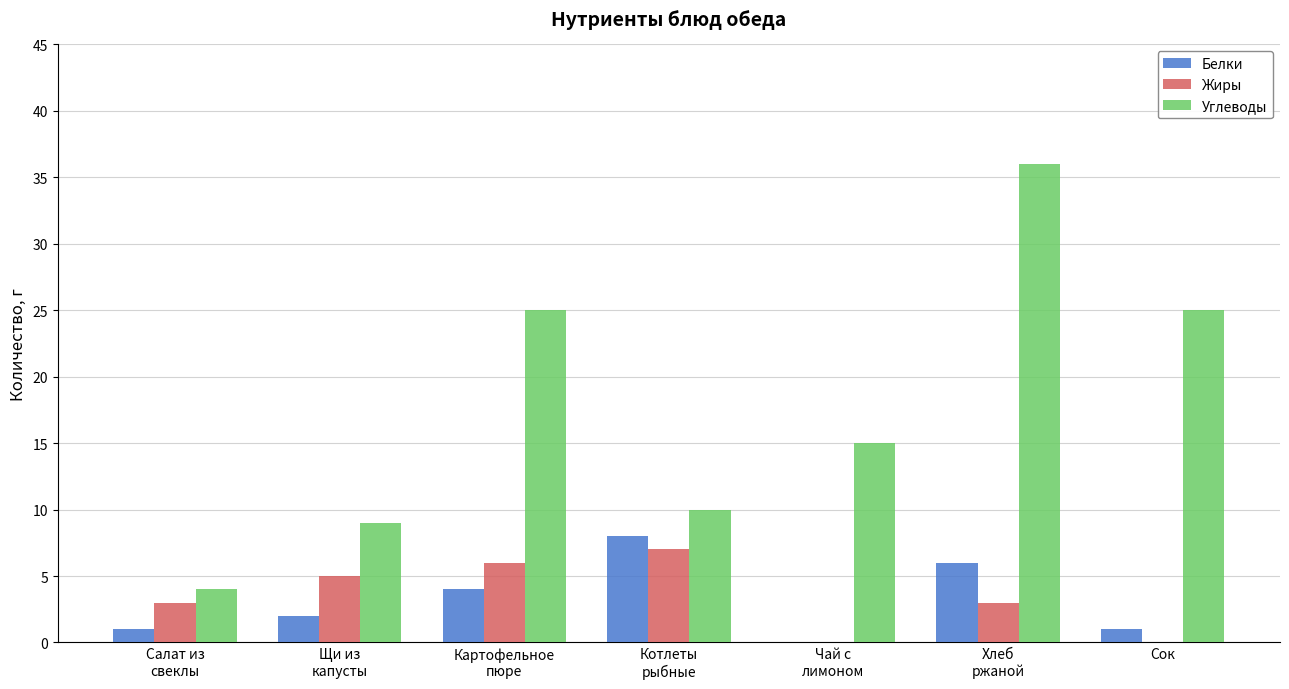

What is the highest value of the Углеводы series?

36